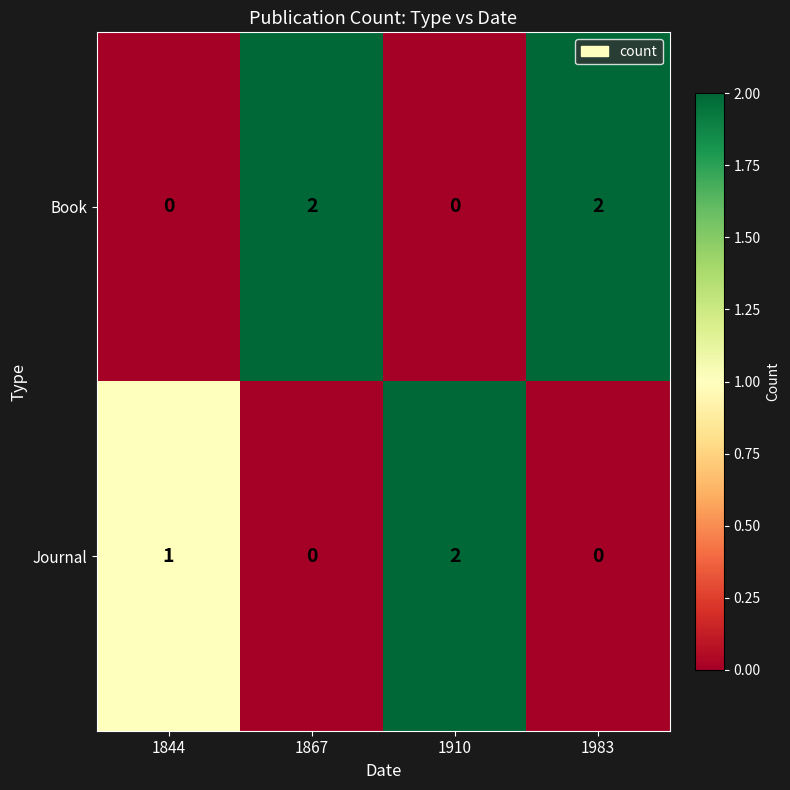

Count the Book values in the range 0 to 2.

4